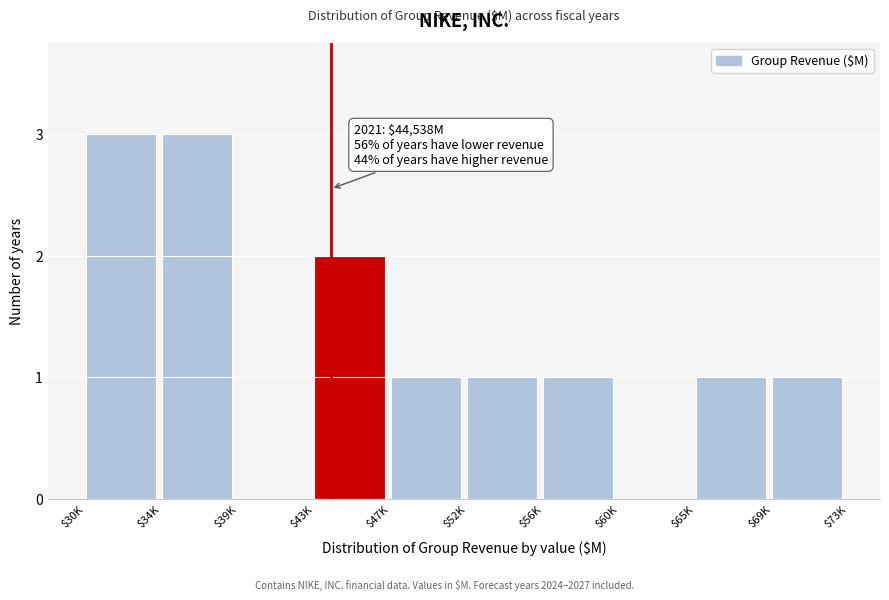

True or false: the data shows 1 at $69K.

True